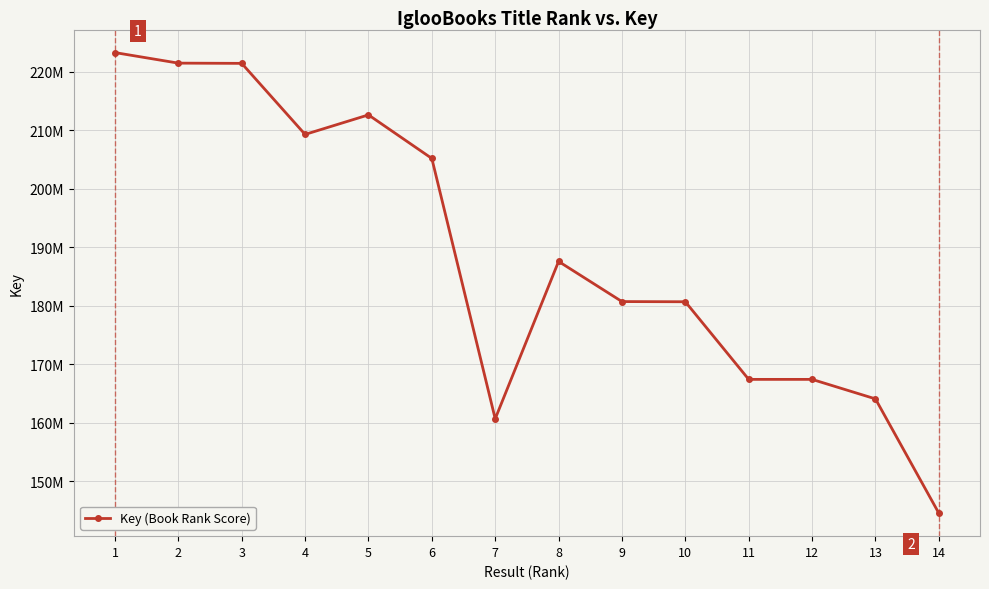

At which label does the data first exceed 187581317?

1